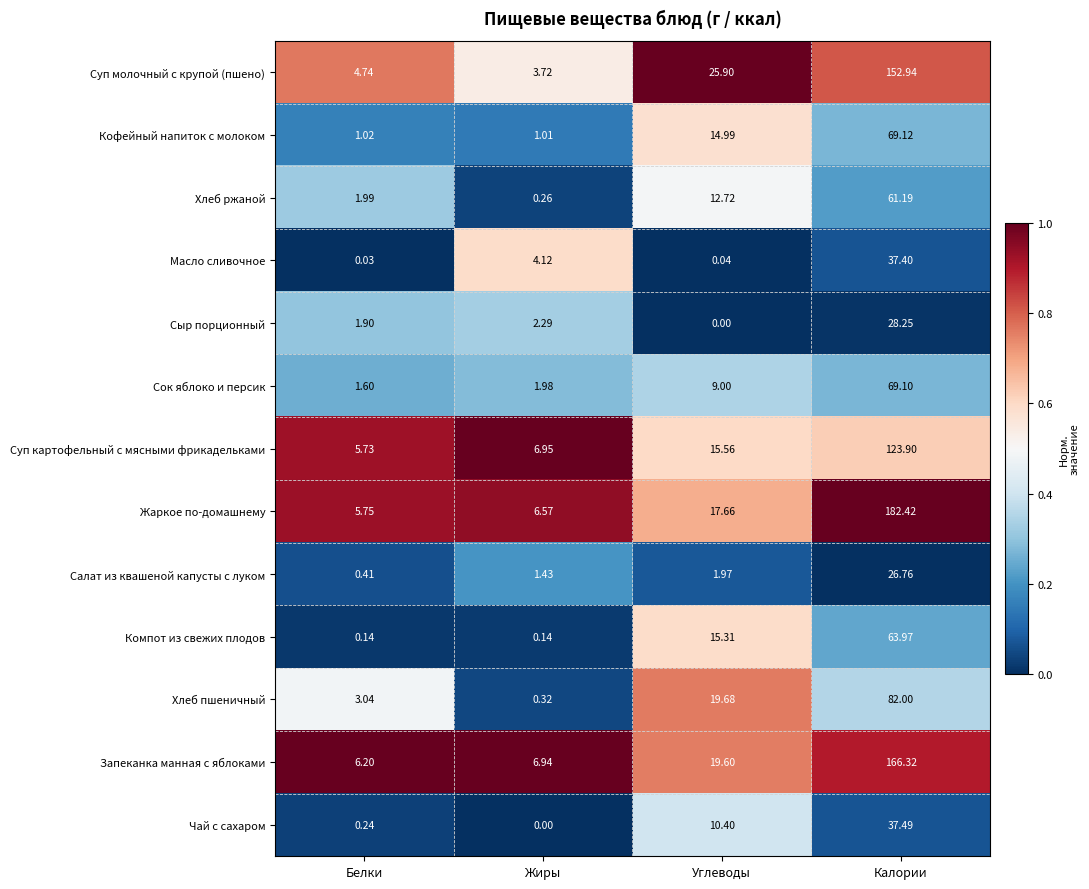

Which series has the widest spread of values?

Жаркое по-домашнему